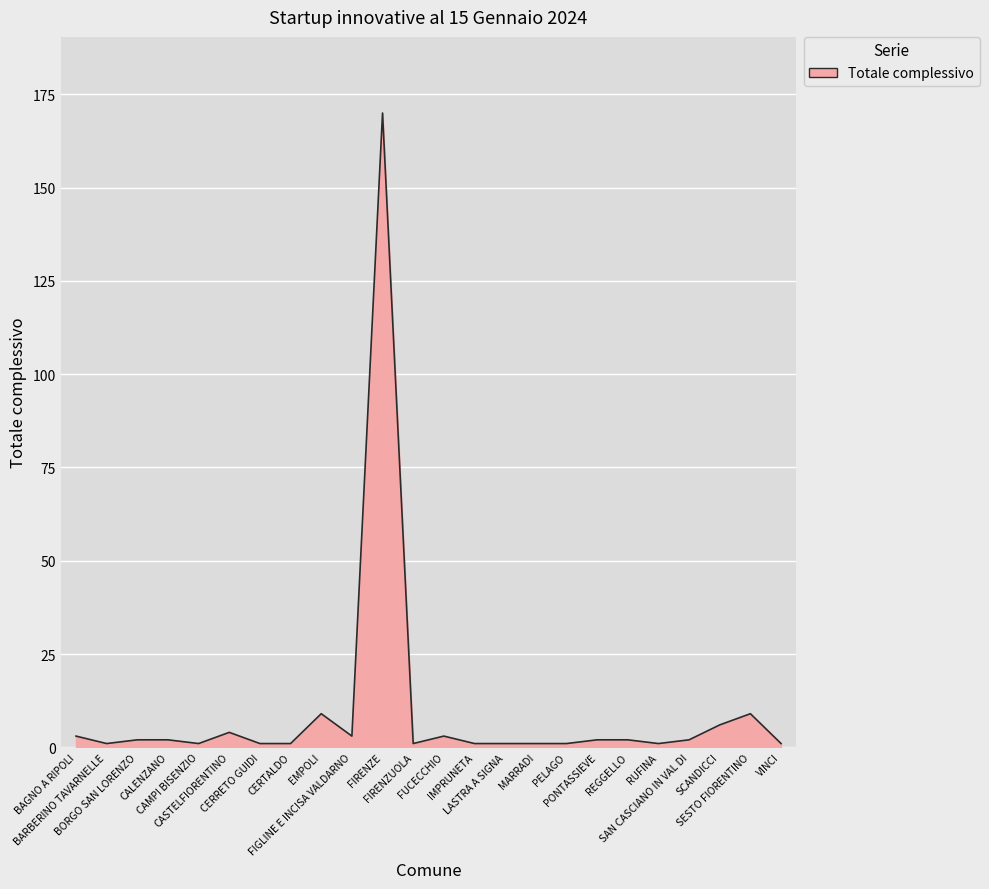

What is the greatest value displayed?

170